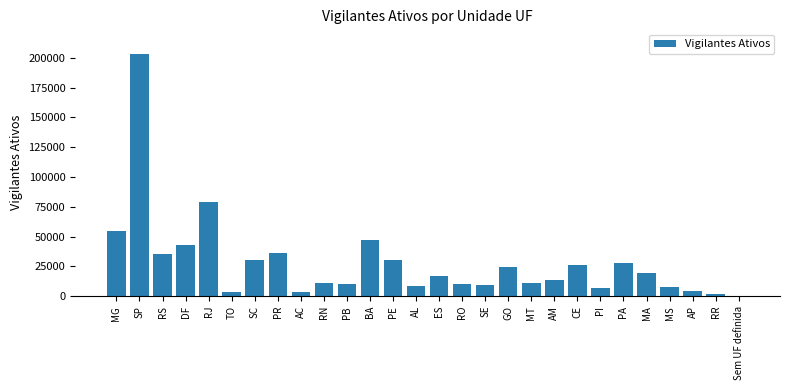

Is it true that the value at AM is 13705?

True